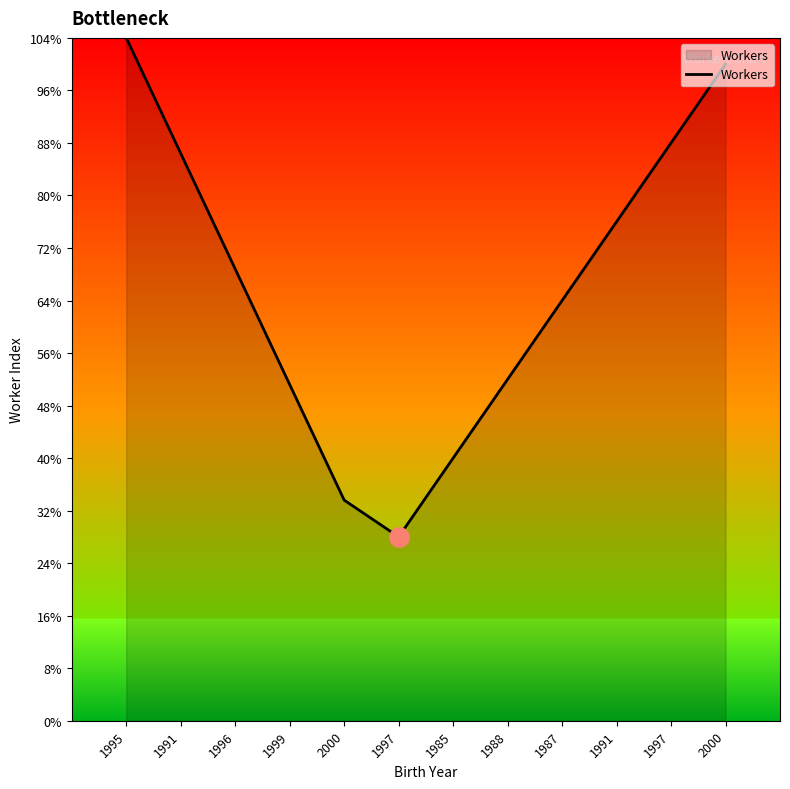

Does the chart display data point markers on the line(s)?

No